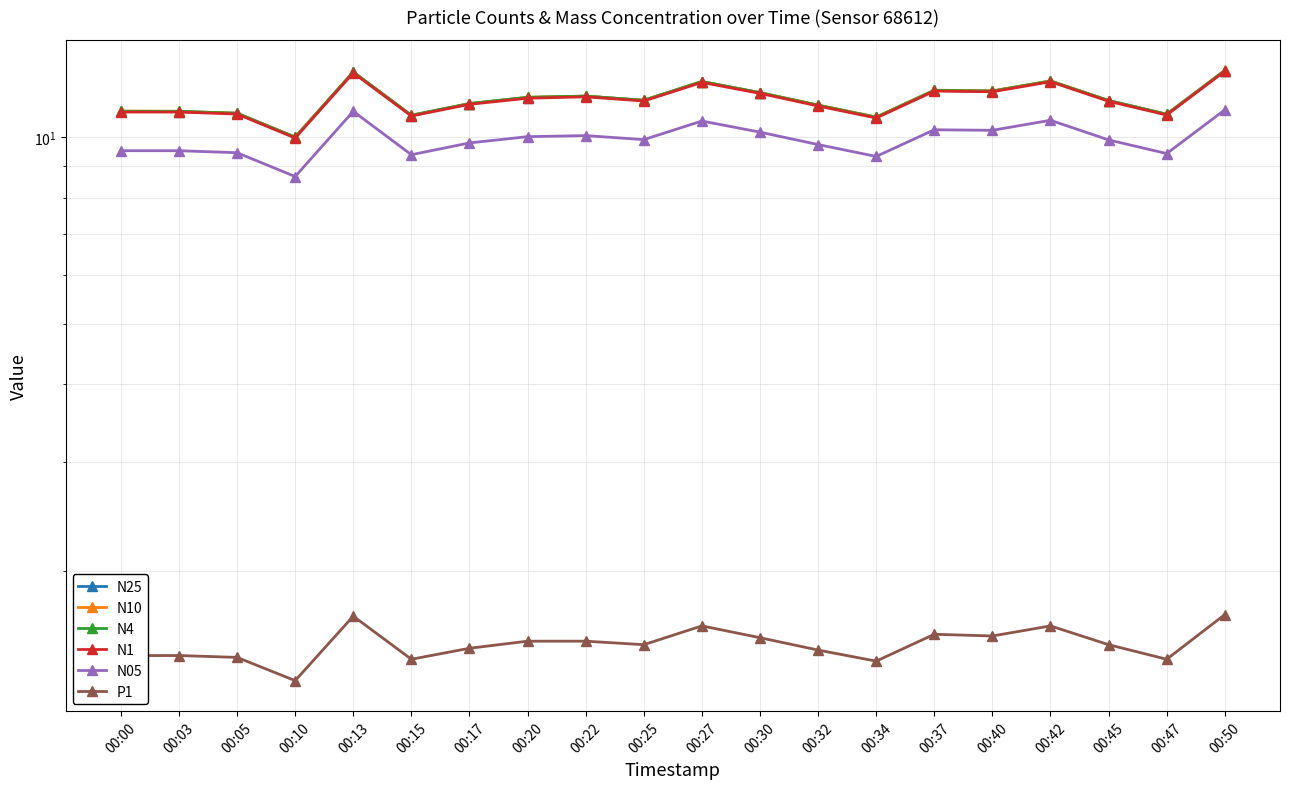

How many data points in N25 are less than 11?

5